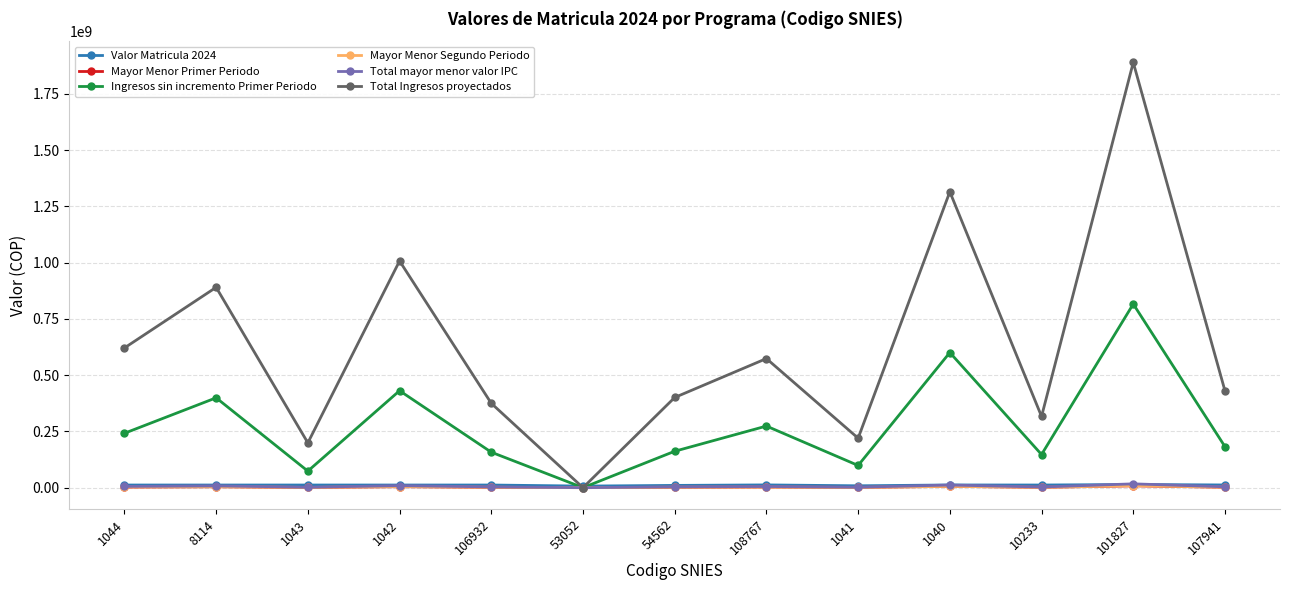

True or false: Valor Matricula 2024 has more than 0 points higher than both neighbors.

True